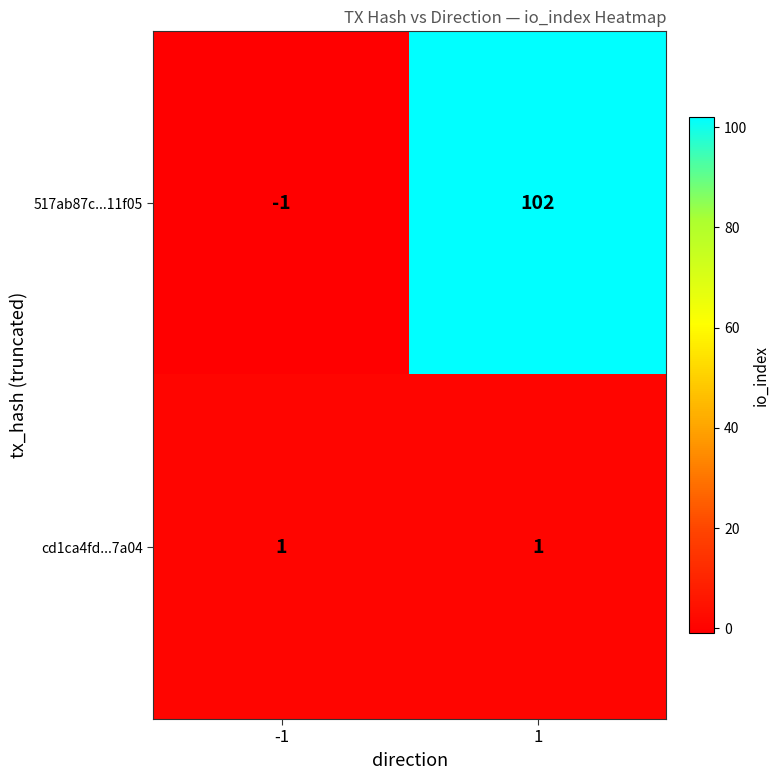

The 517ab87c...11f05 series shows 102 at 1. True or false?

True